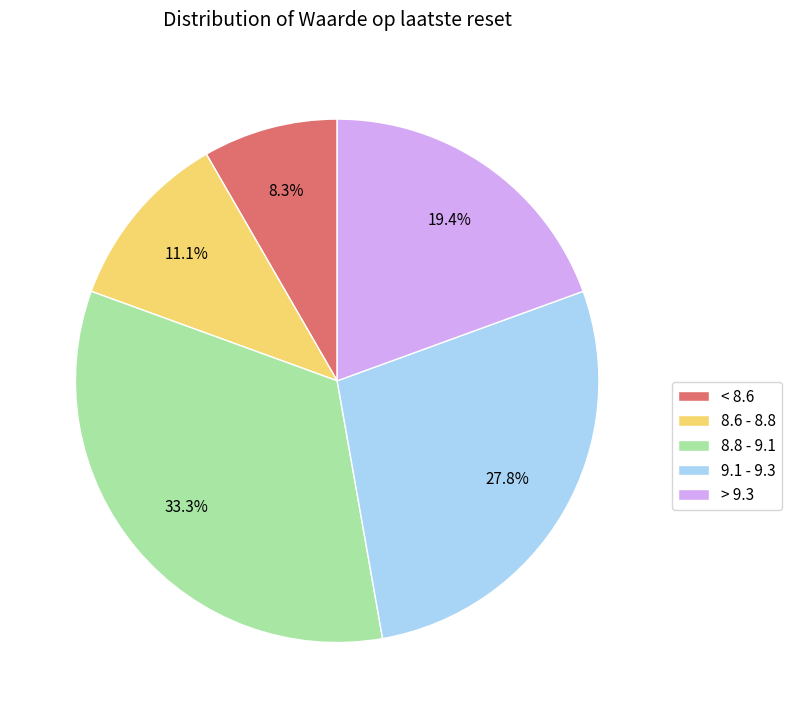

Does any single category account for the majority?

No